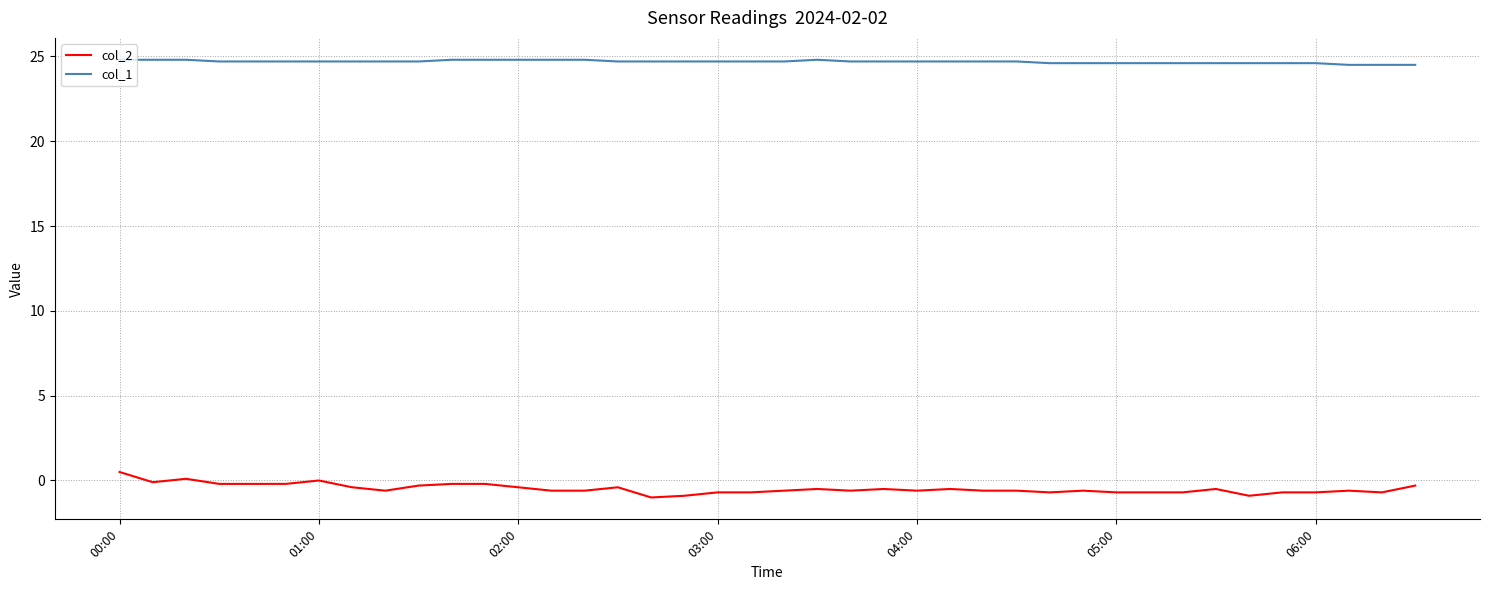

True or false: col_1 and col_2 intersect in this chart.

False